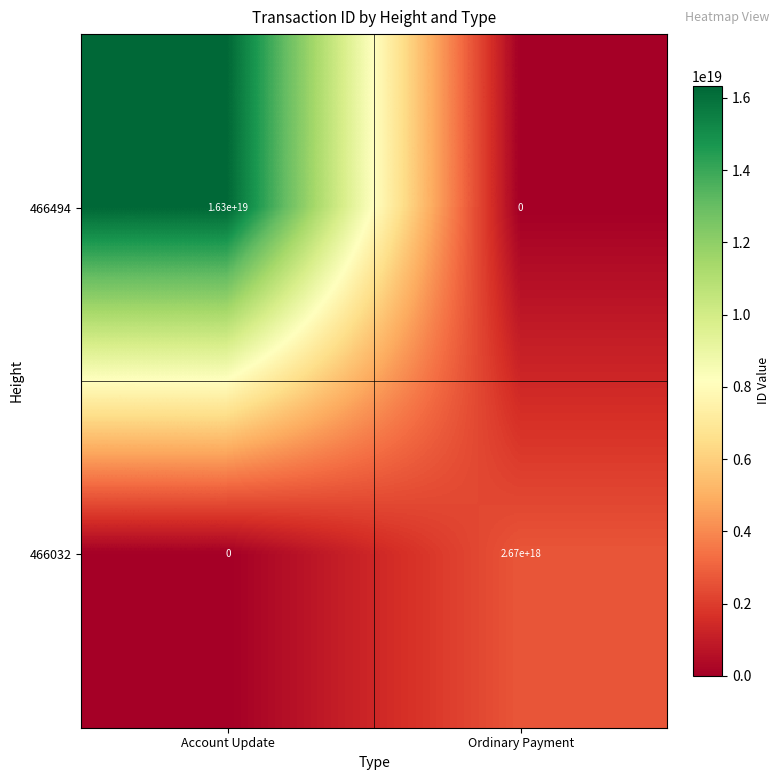

Rank the series by their maximum value, from lowest to highest.

466032, 466494